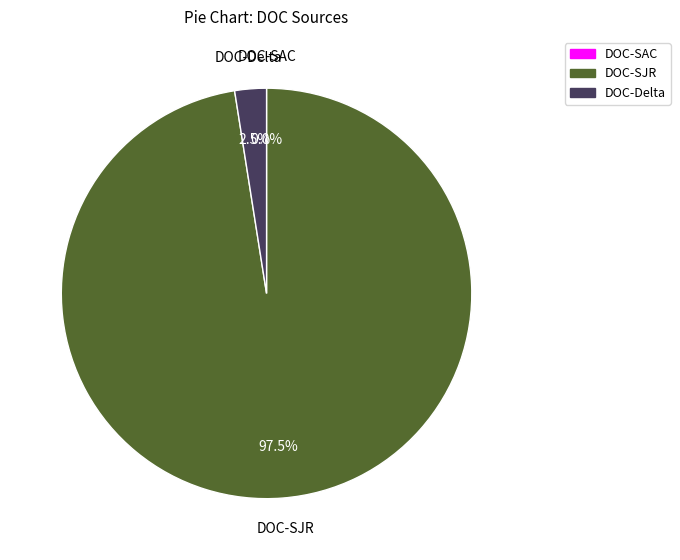

Do DOC-Delta and DOC-SJR together represent more than half of the pie?

Yes